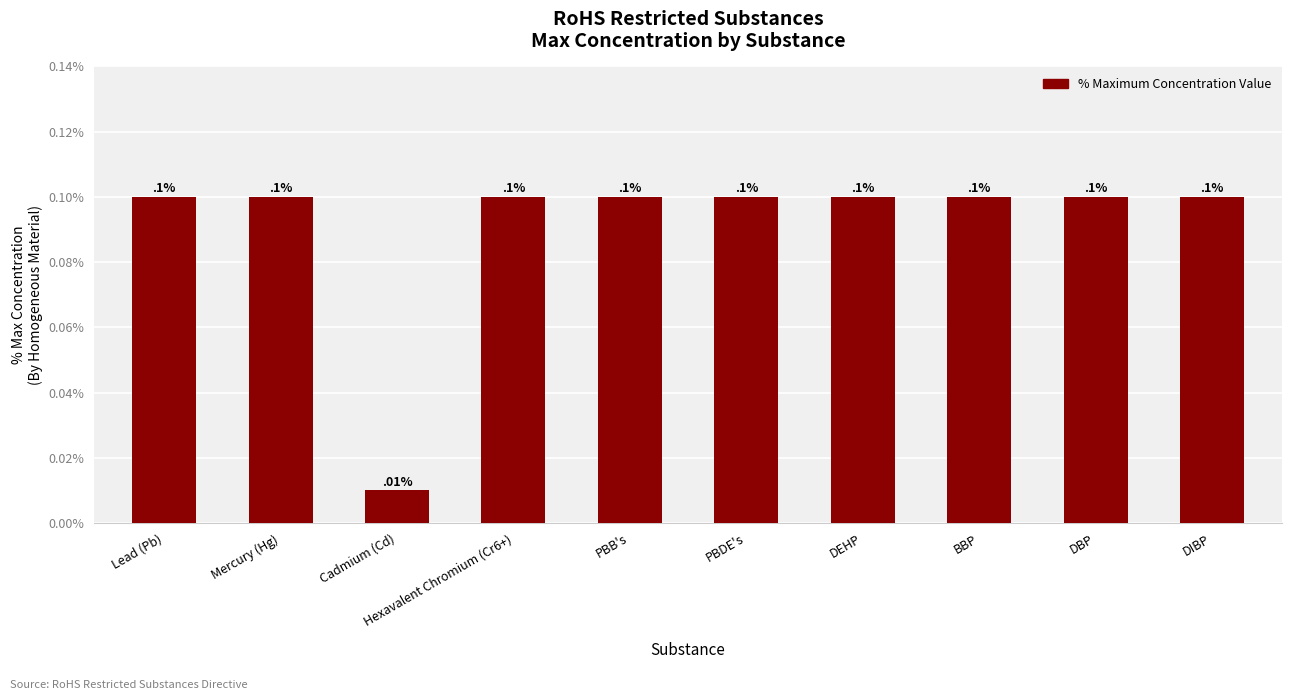

List the labels in order of value, smallest first.

Cadmium (Cd), Lead (Pb), Mercury (Hg), Hexavalent Chromium (Cr6+), PBB's, PBDE's, DEHP, BBP, DBP, DIBP